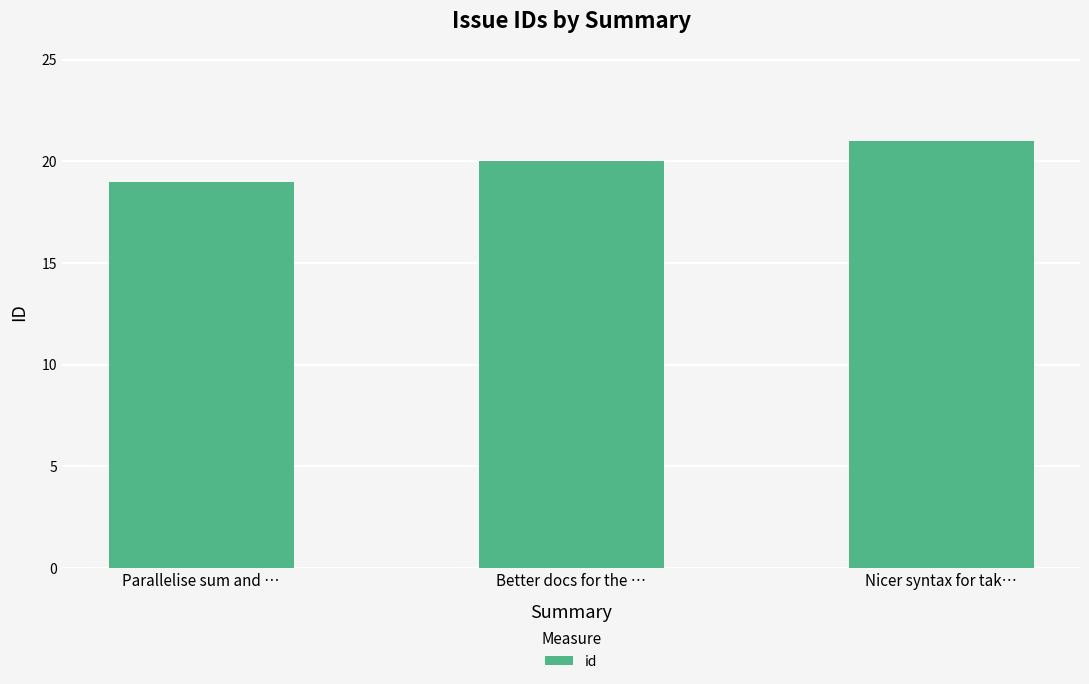

How many bars are there in total?

3